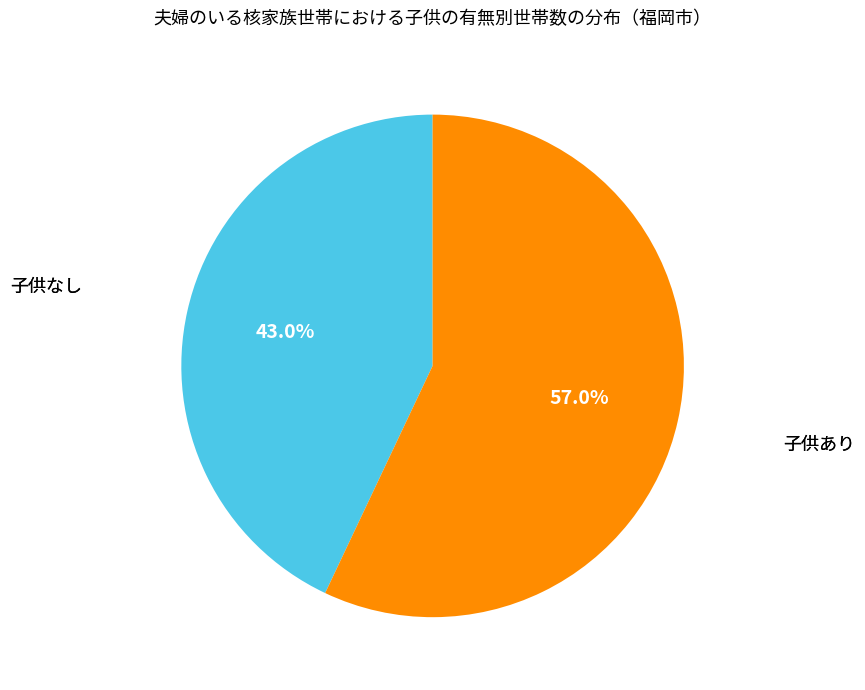

Is there a majority slice in this chart?

Yes